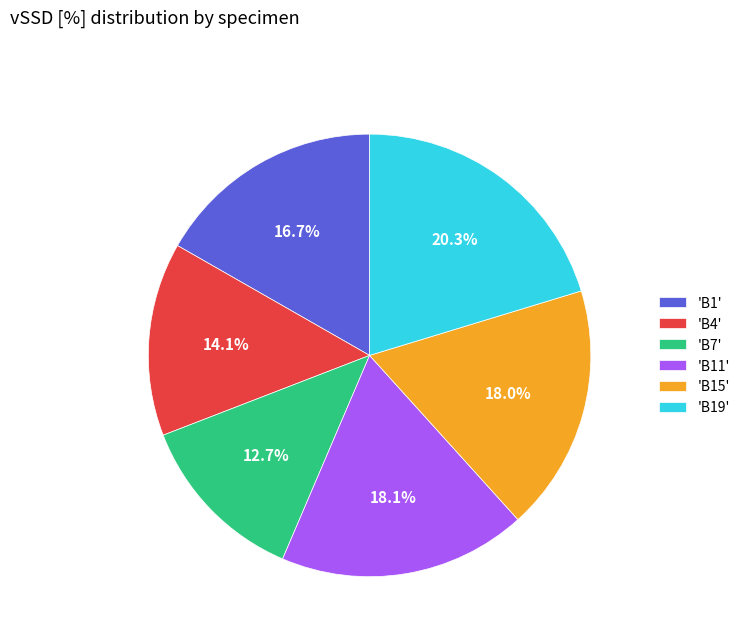

Is there a majority slice in this chart?

No